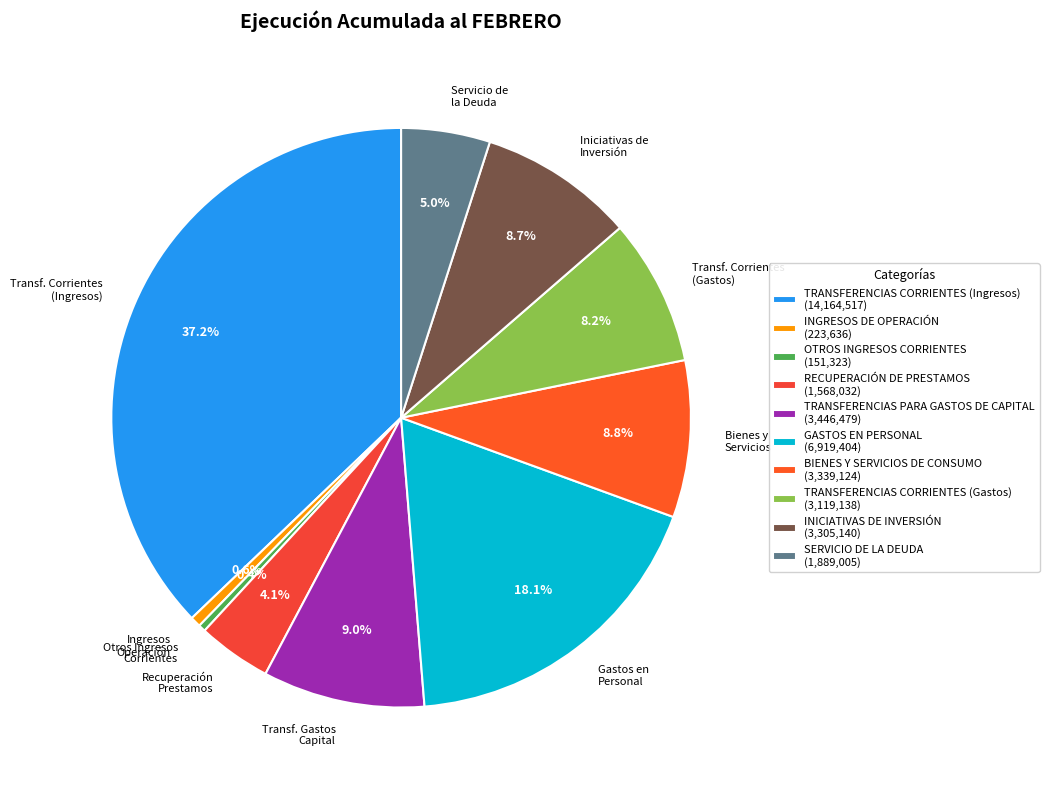

What percentage is the TRANSFERENCIAS CORRIENTES (Gastos) slice, to the nearest percent?

8%